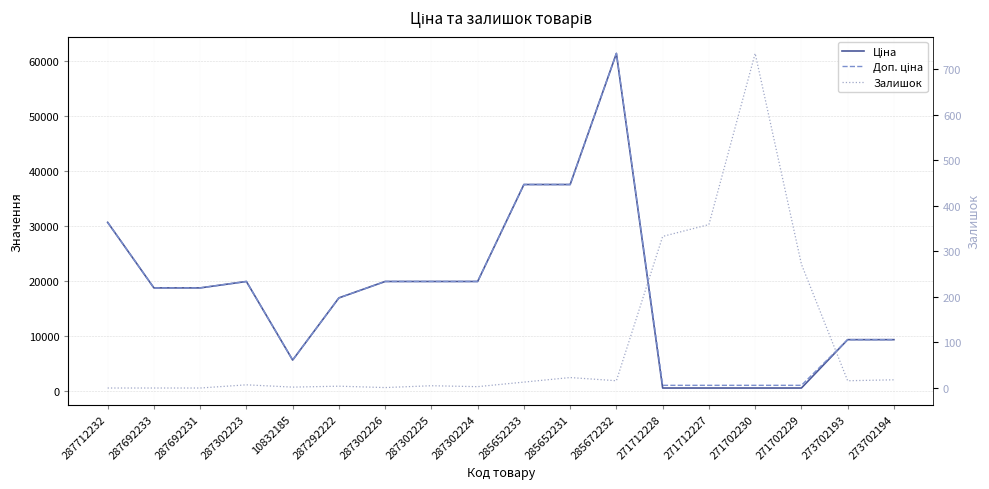

What is the difference between the maximum and second lowest values in the Залишок series?

735.0